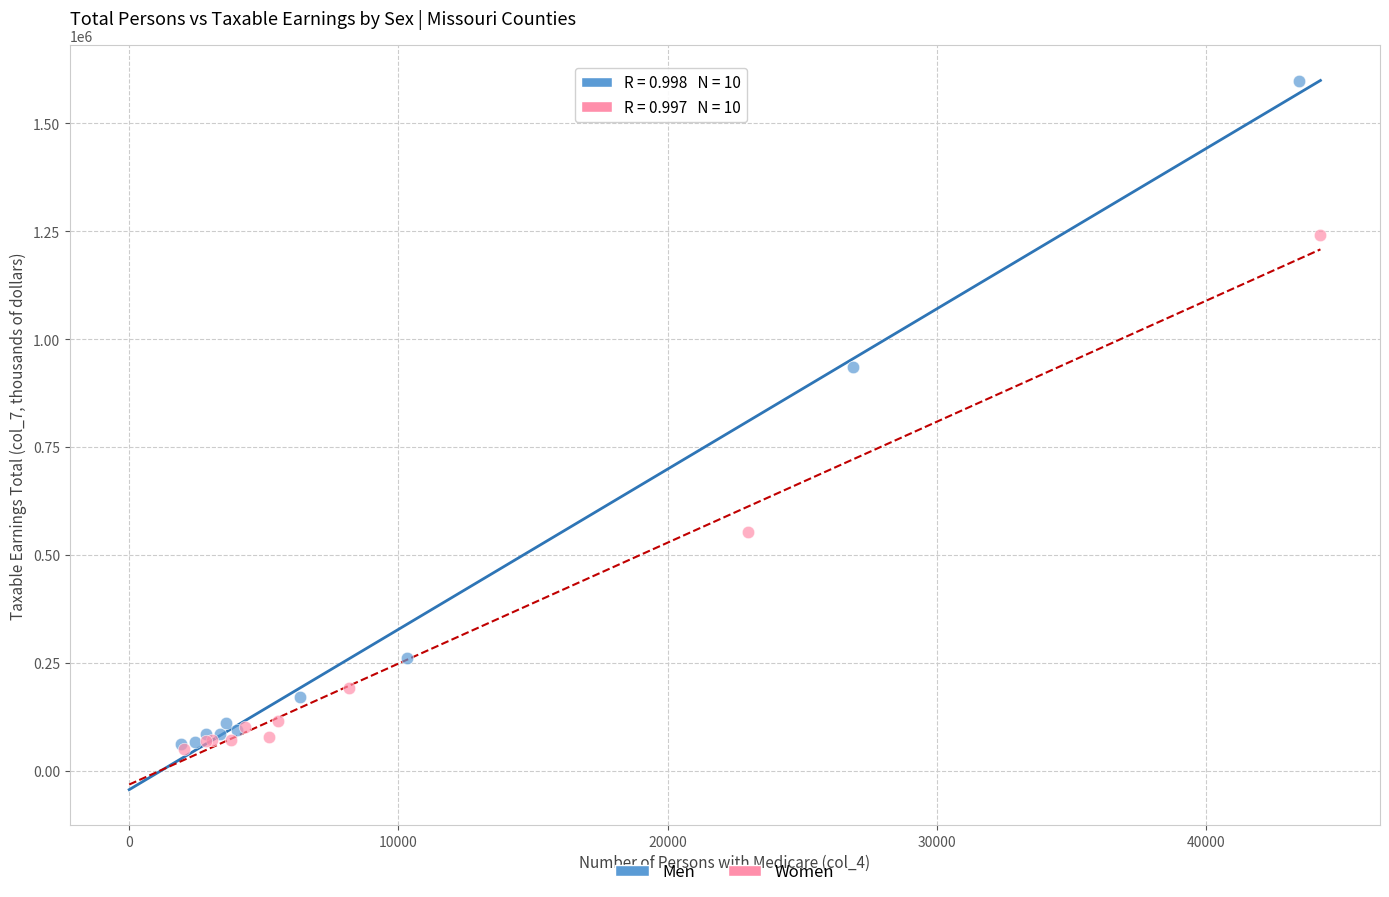

Which series reaches the maximum Y coordinate?

Men